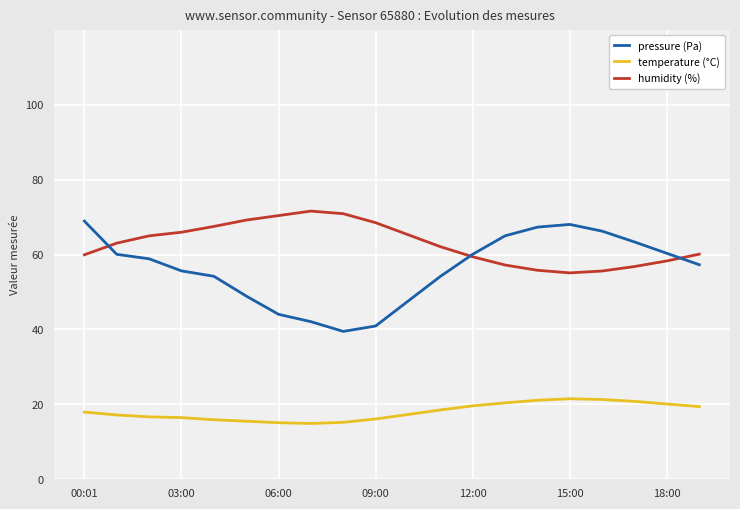

What is the spread (max minus min) of values at 00:01?

101704.4